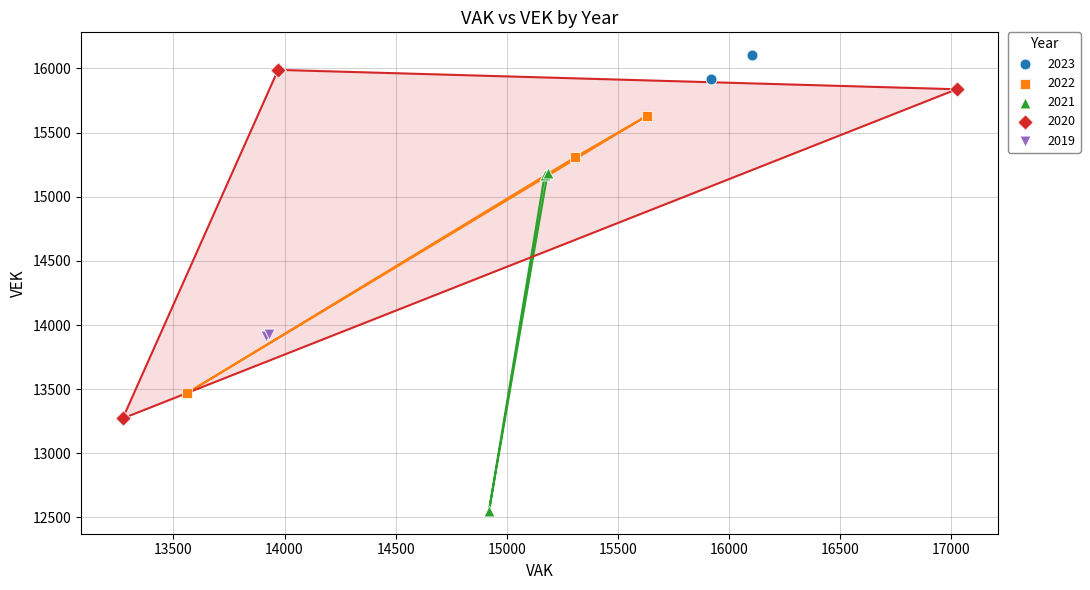

What are all the series names shown in the legend?

2023, 2022, 2021, 2020, 2019